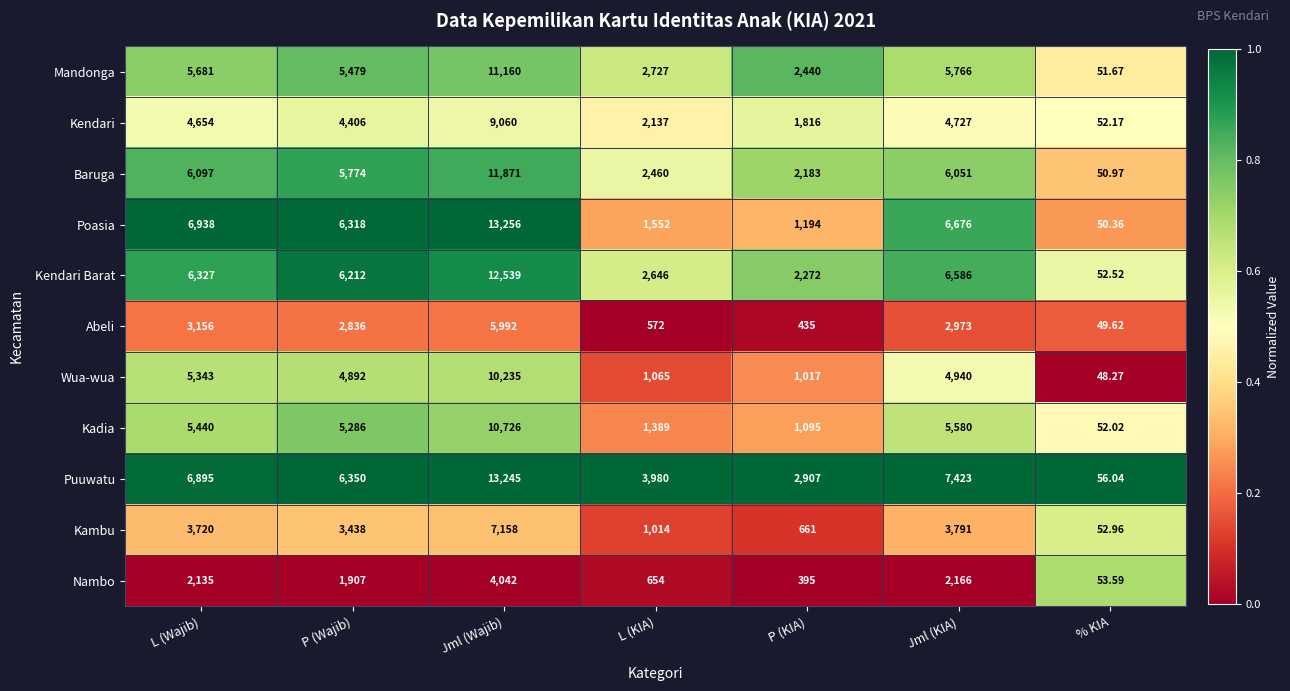

Which category has the highest value in the Abeli series?

Jml (Wajib)